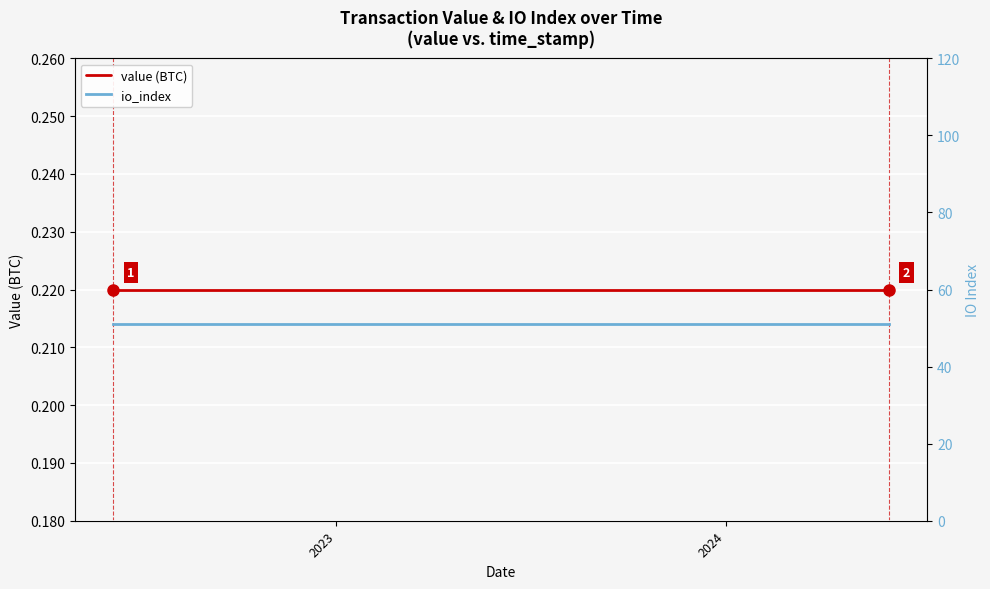

Where is value (BTC) nearest to the value 0?

2023